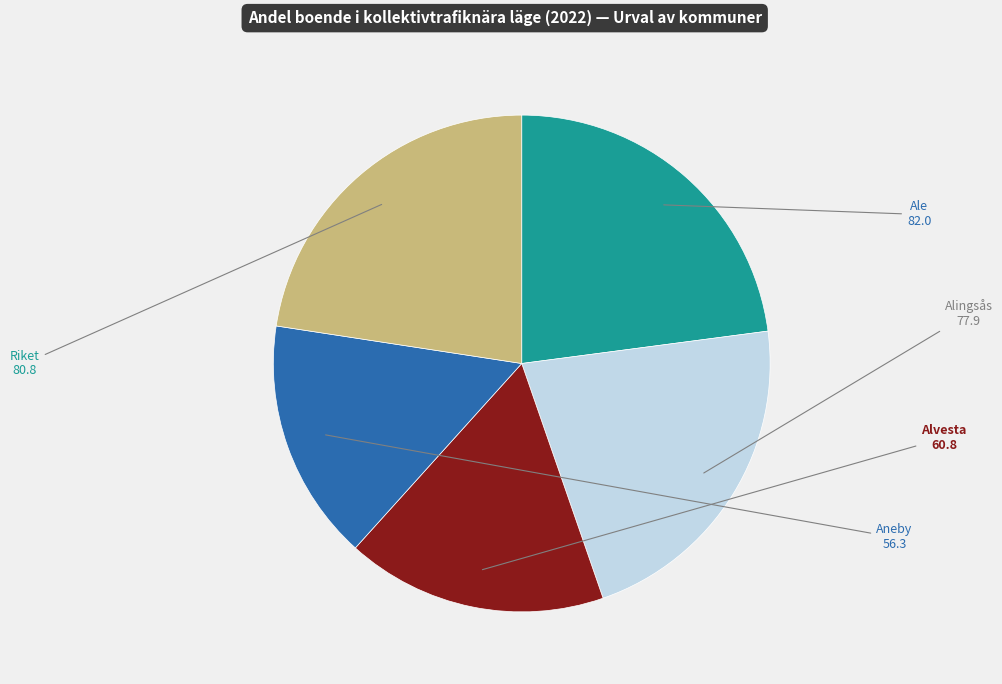

Is there any slice that represents more than half of the pie?

No